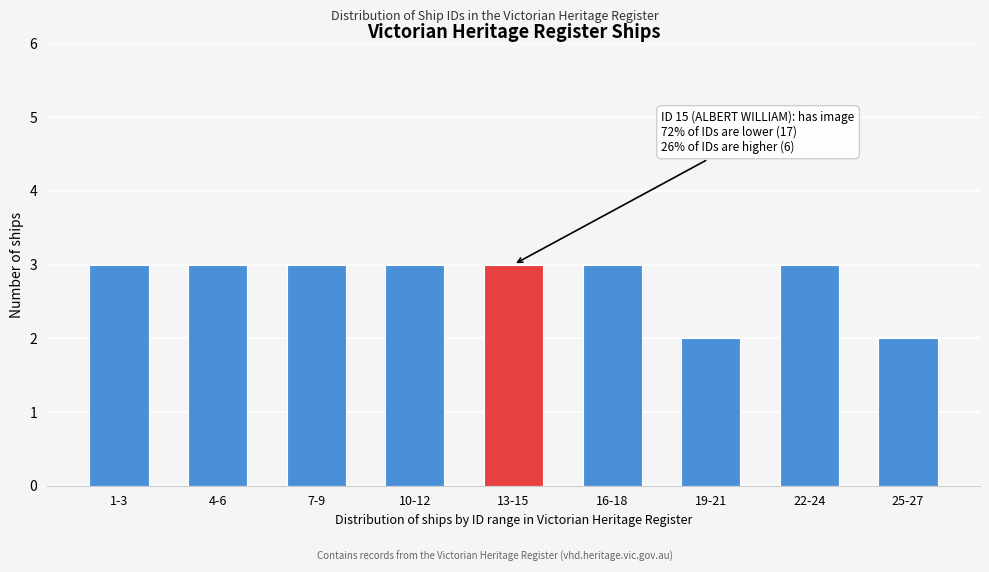

Reading left to right, list all the values displayed in this chart.

1-3=3	4-6=3	7-9=3	10-12=3	13-15=3	16-18=3	19-21=2	22-24=3	25-27=2